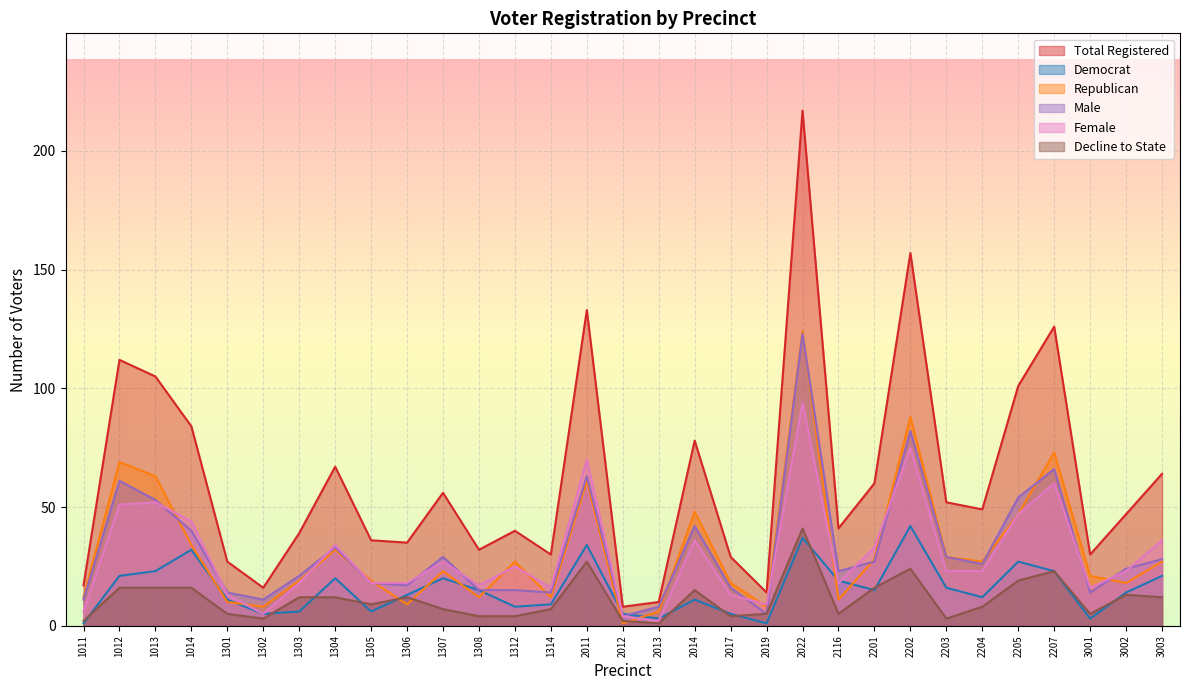

Where is the first local minimum for female?

1302